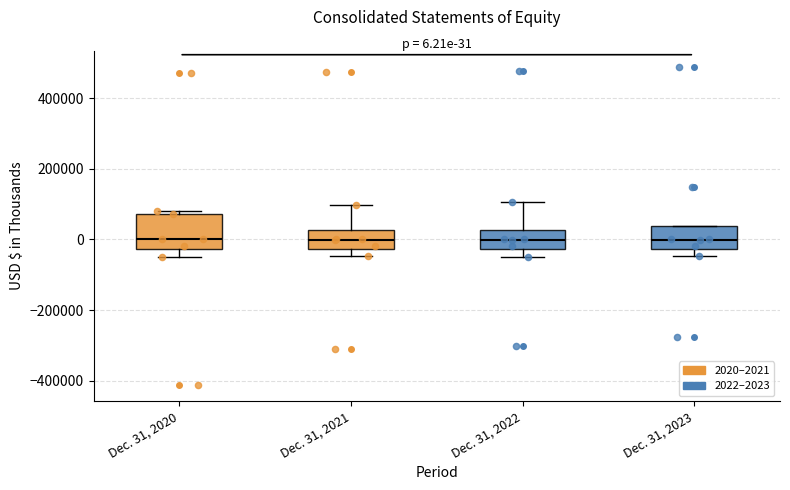

Comparing the boxes themselves (not the whiskers), which one is the tallest?

Dec. 31, 2020